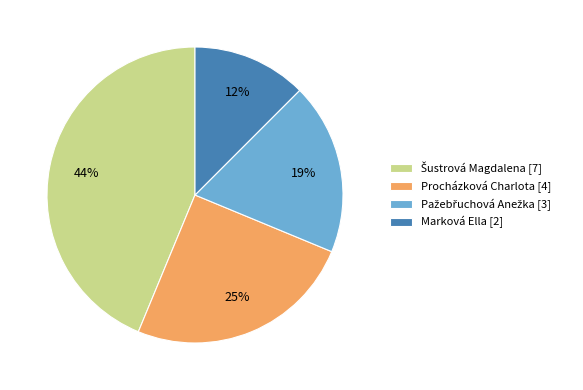

What percentage is the Procházková Charlota slice, to the nearest percent?

25%